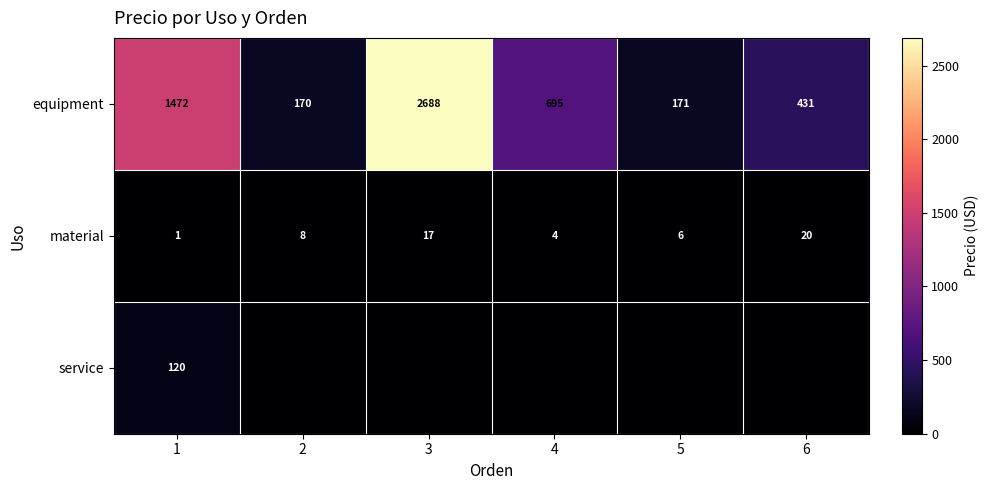

What is the total value across all series at 4?

699.3